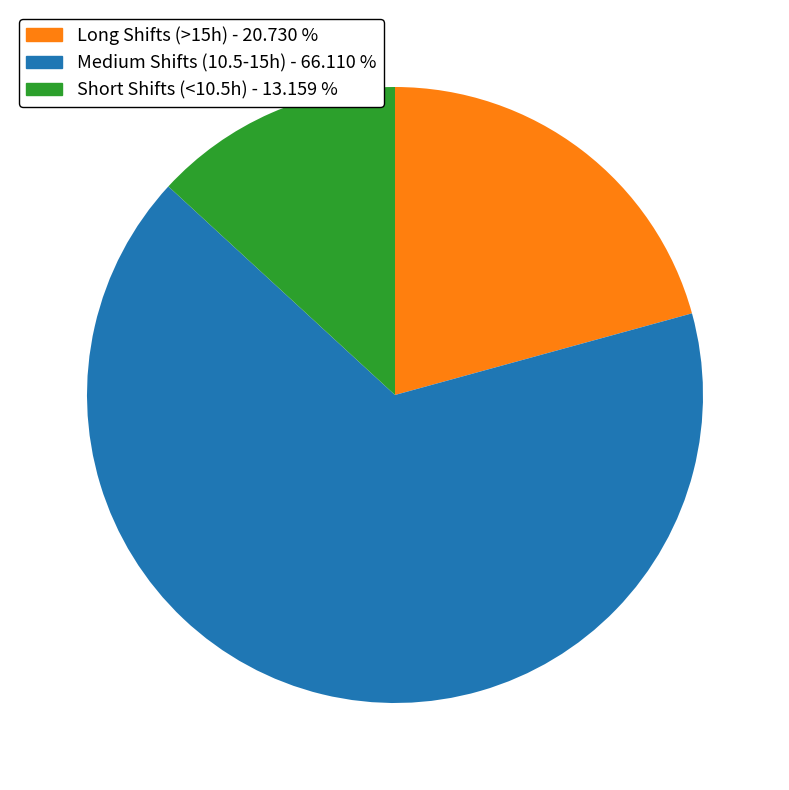

Approximately how many times larger is the value at Medium Shifts (10.5-15h) - 66.110 % compared to Short Shifts (<10.5h) - 13.159 %?

5.0